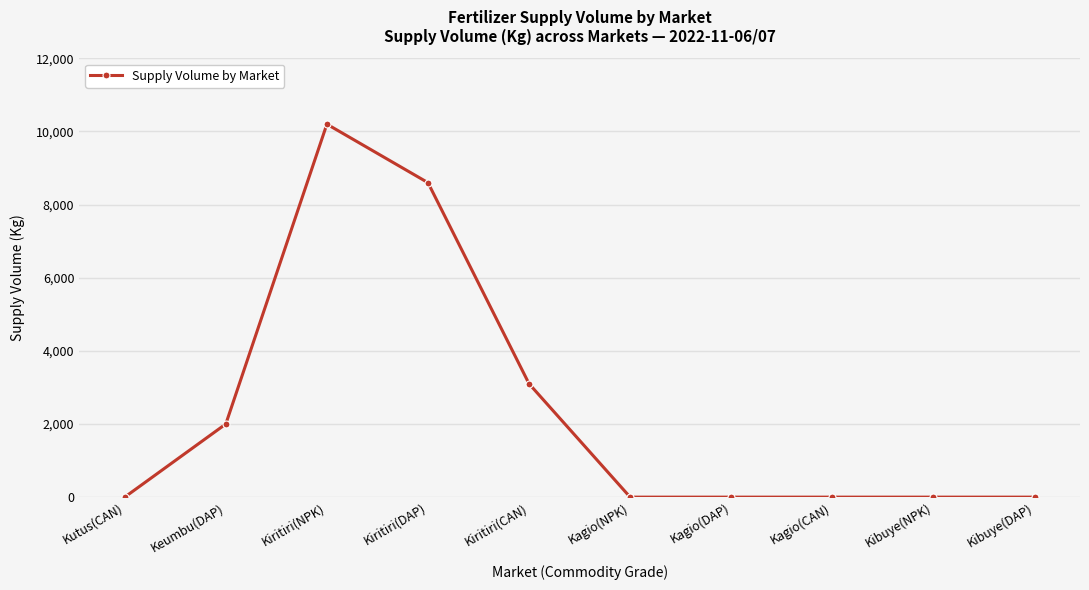

What is the change in value from Keumbu(DAP) to Kagio(NPK)?

-2000